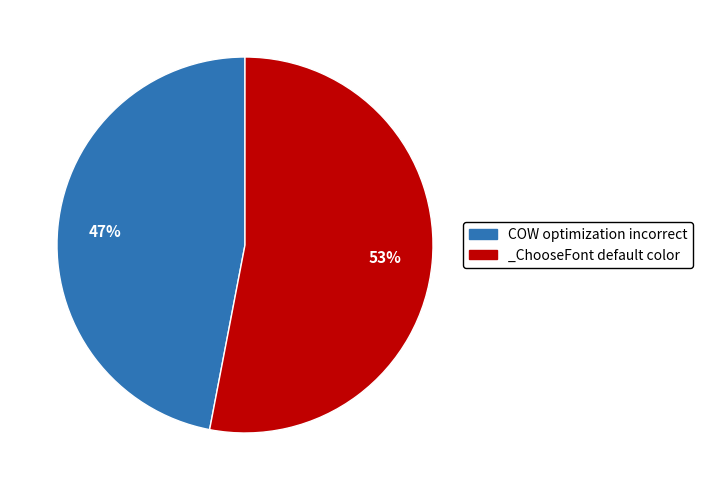

To the nearest percent, what is the average slice percentage?

50%